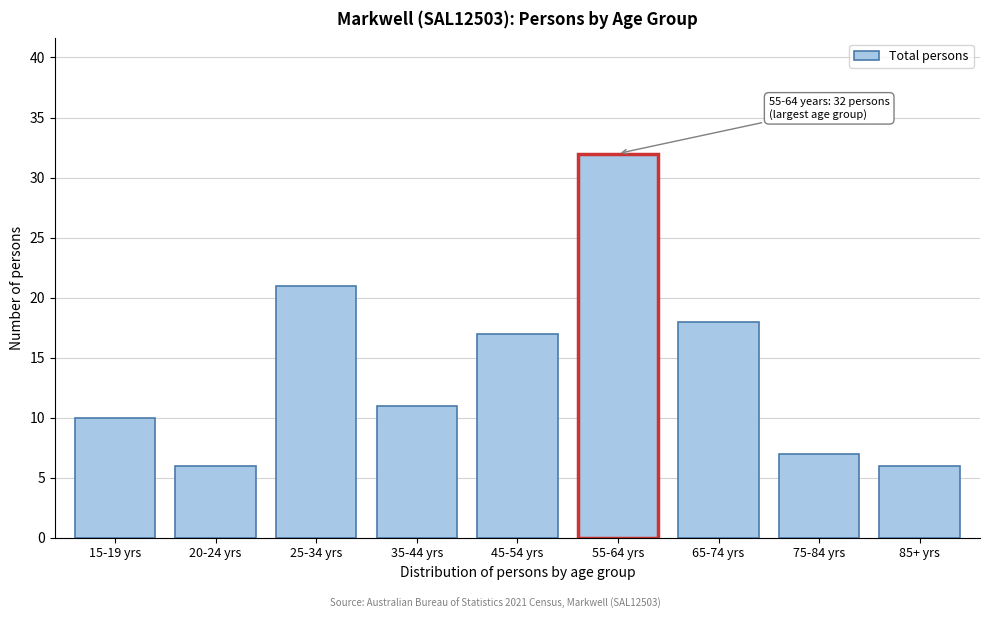

Reading right to left, list all the values displayed in this chart.

6	7	18	32	17	11	21	6	10